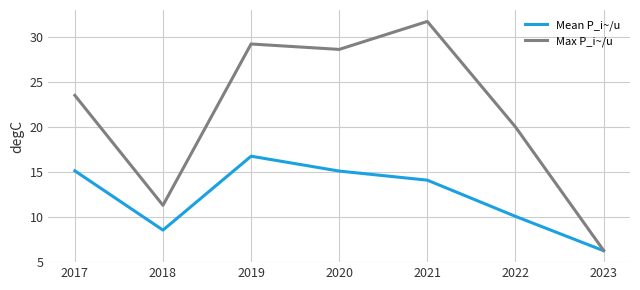

Rank the series by their maximum value, from lowest to highest.

Mean P_i~/u, Max P_i~/u